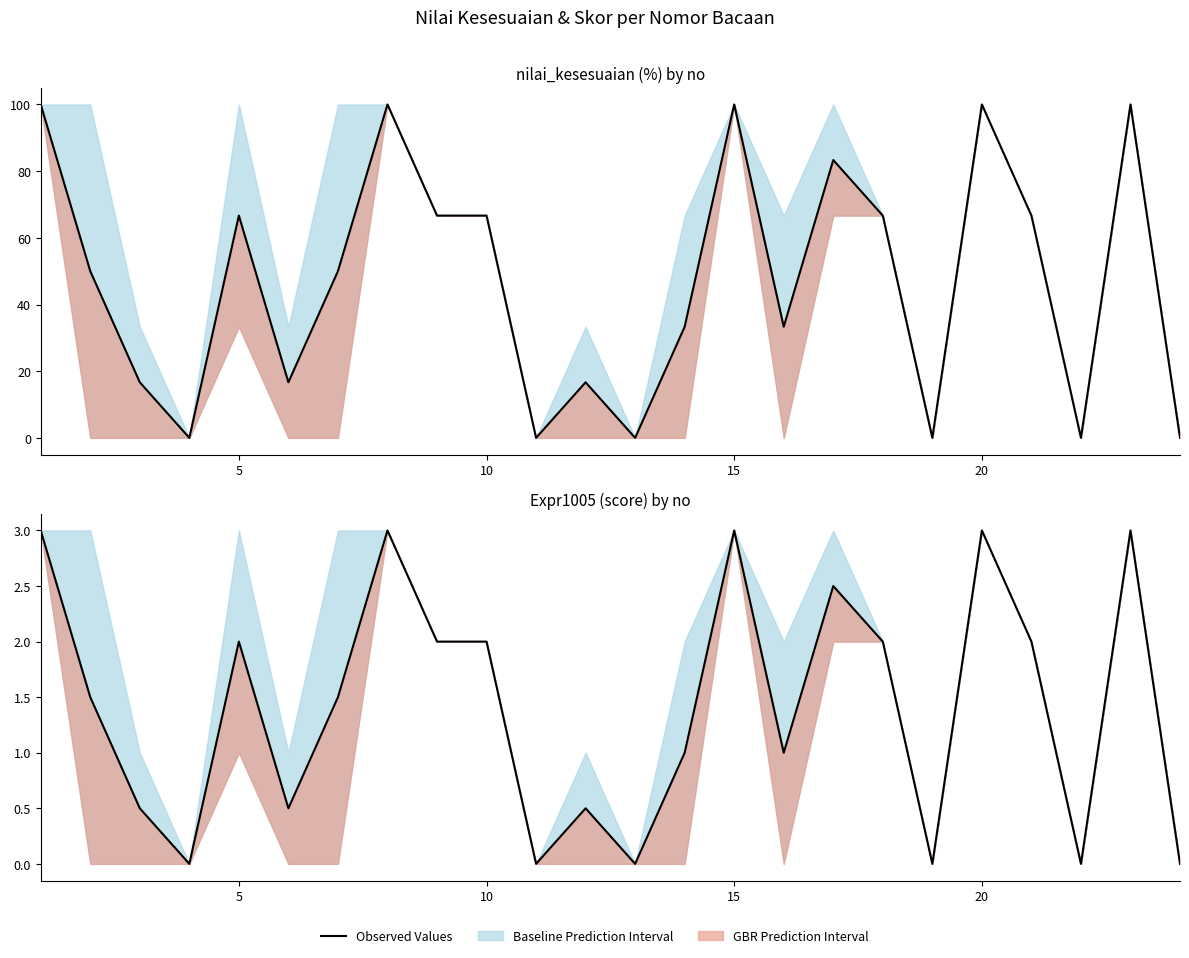

How many values are between 0 and 2?

18